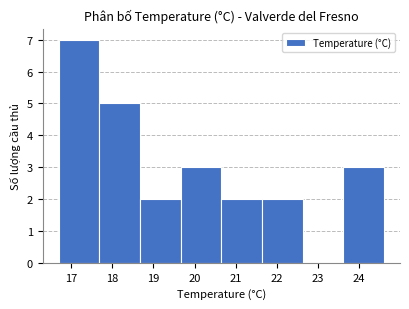

Over which range of the x-axis is the bar tallest?

16.7 to 17.7